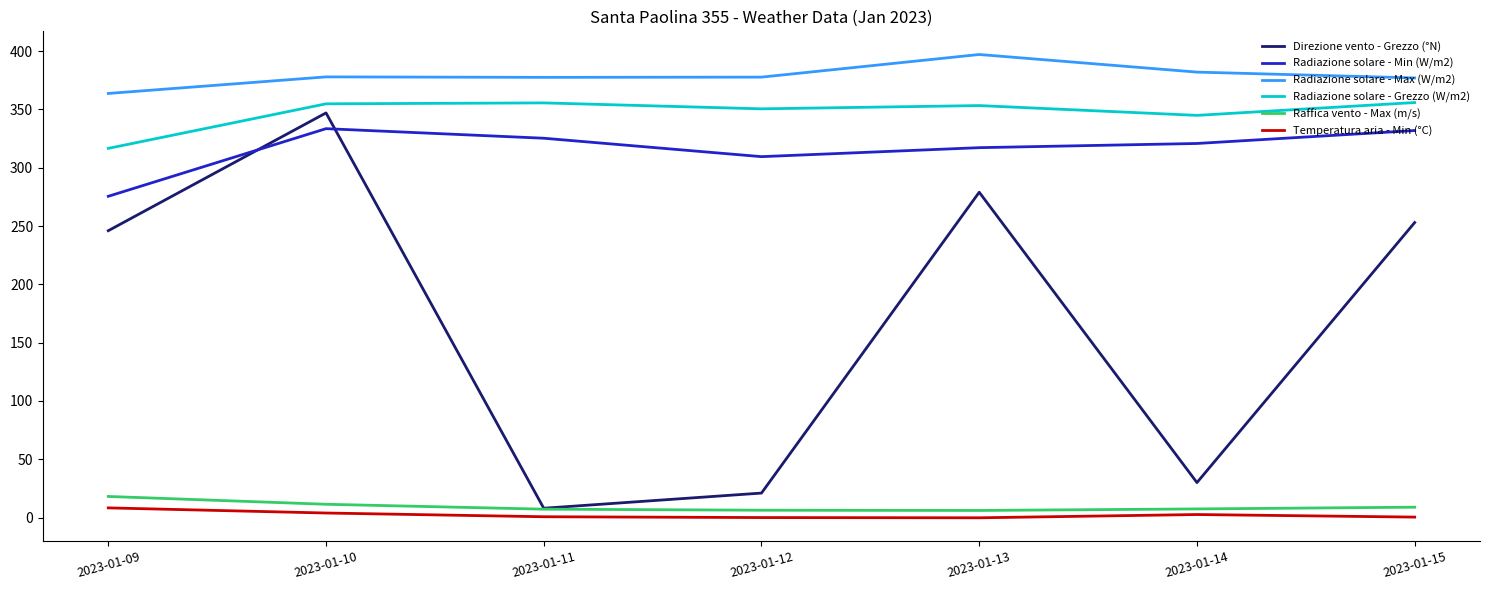

How many lines are shown in the chart?

6